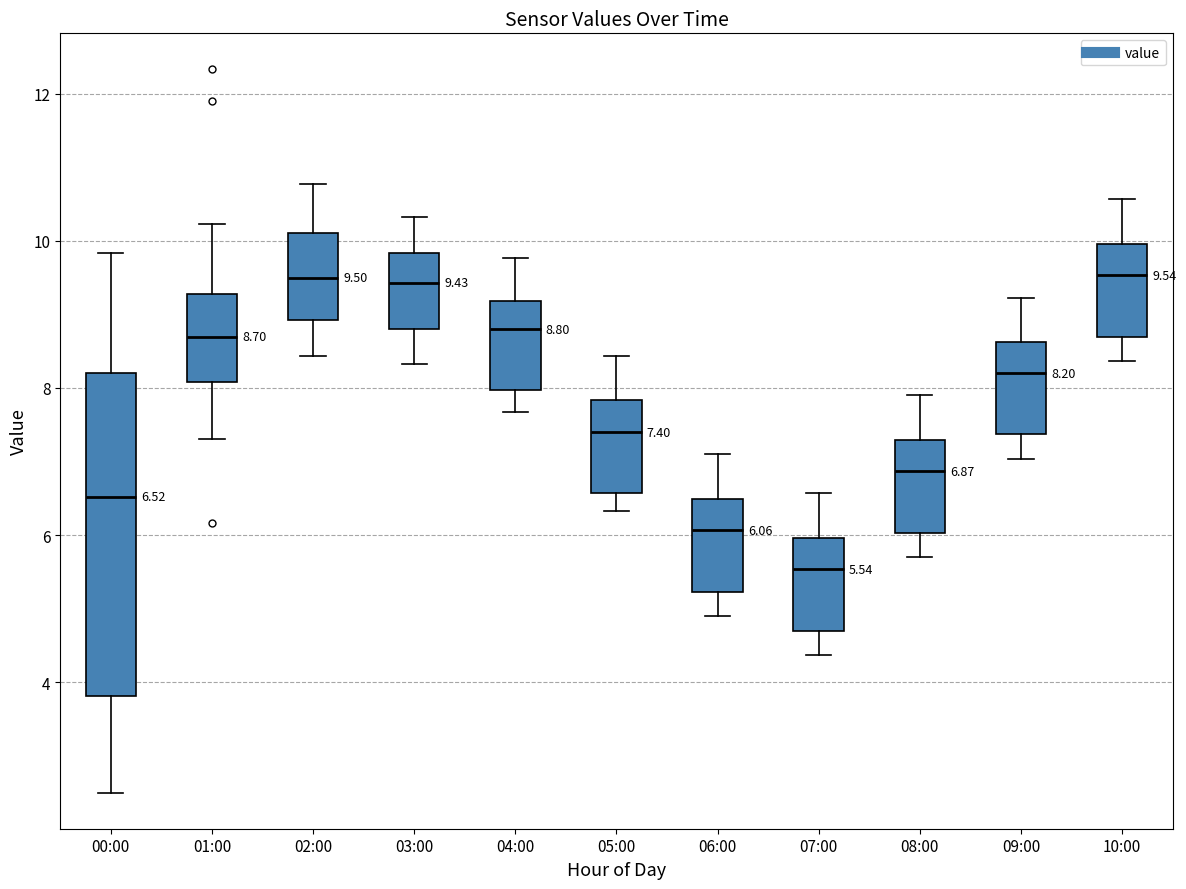

Comparing the boxes themselves (not the whiskers), which one is the tallest?

00:00